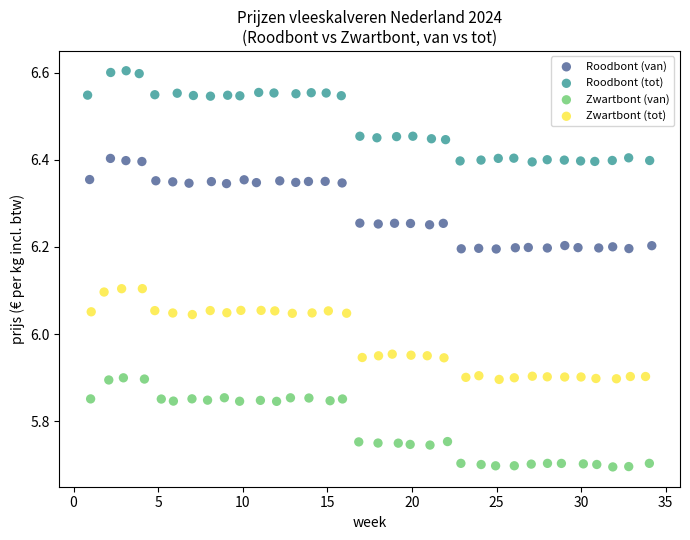

Which series reaches the maximum Y coordinate?

Roodbont (tot)